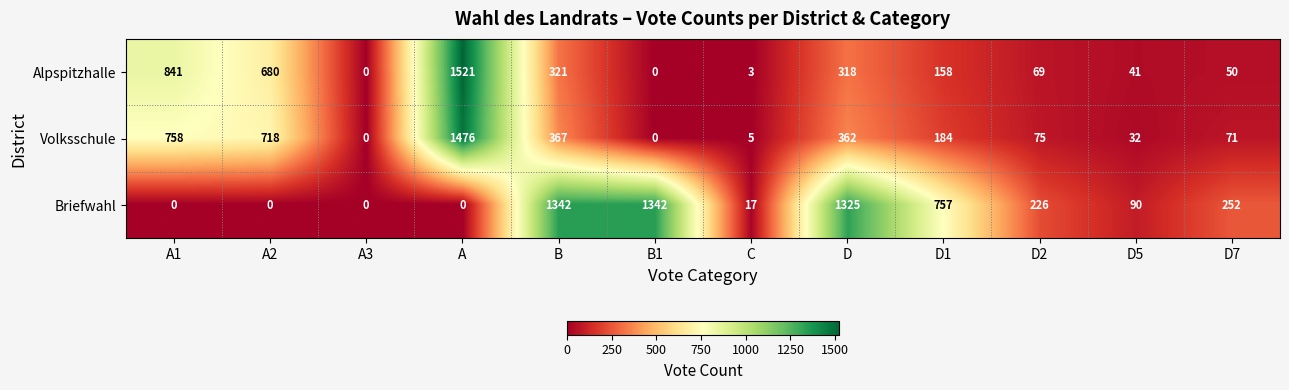

How many values in Briefwahl are above zero?

8